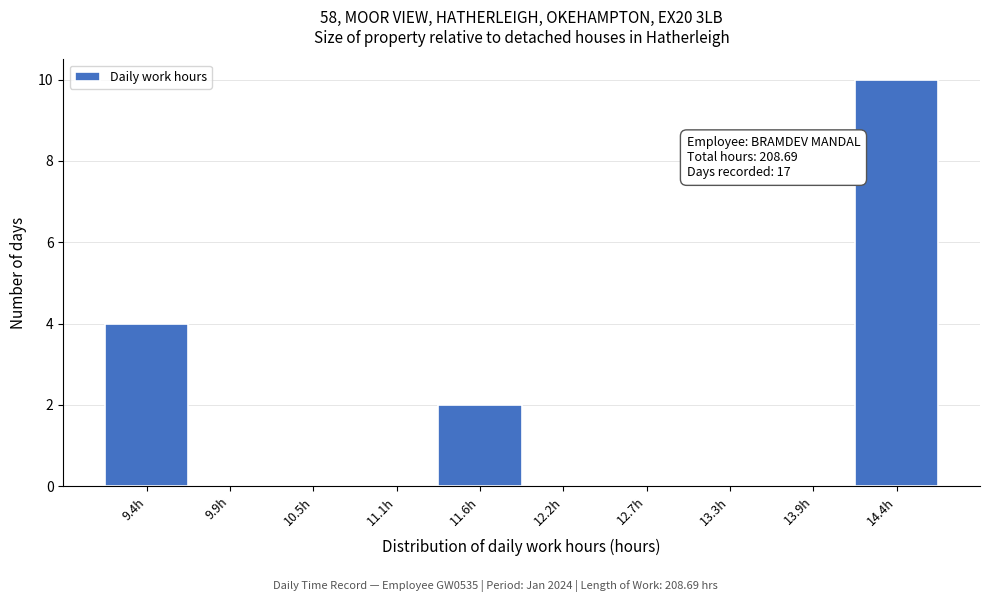

Reading right to left, list all the values displayed in this chart.

14.4h=10	13.9h=0	13.3h=0	12.7h=0	12.2h=0	11.6h=2	11.1h=0	10.5h=0	9.9h=0	9.4h=4